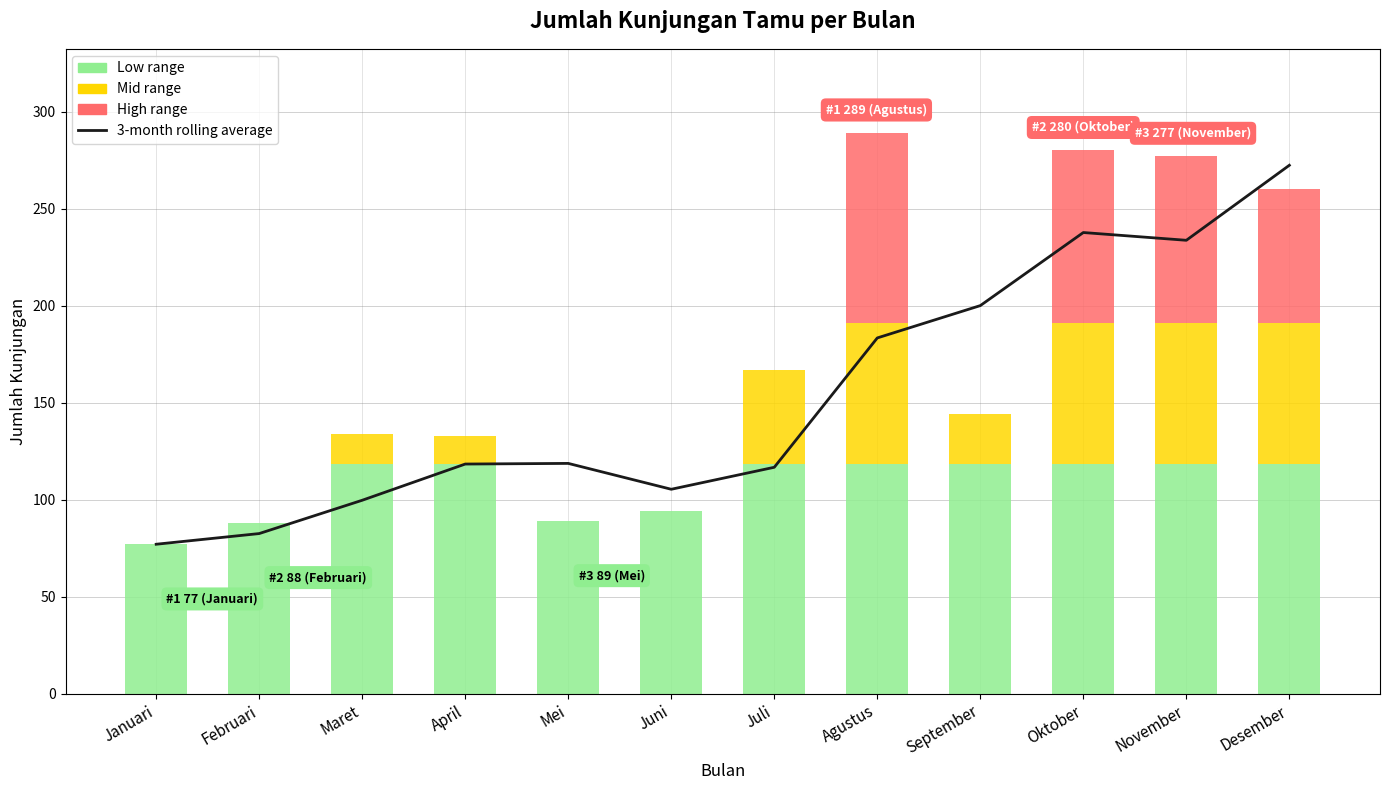

The value at Oktober is 237.7. True or false?

True